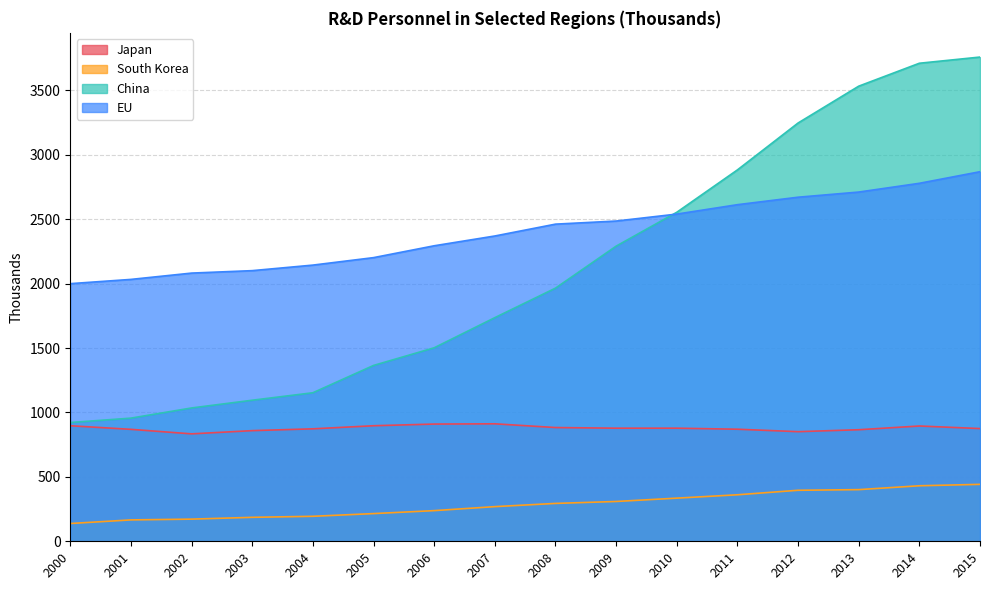

Which category has the lowest value in the China series?

2000